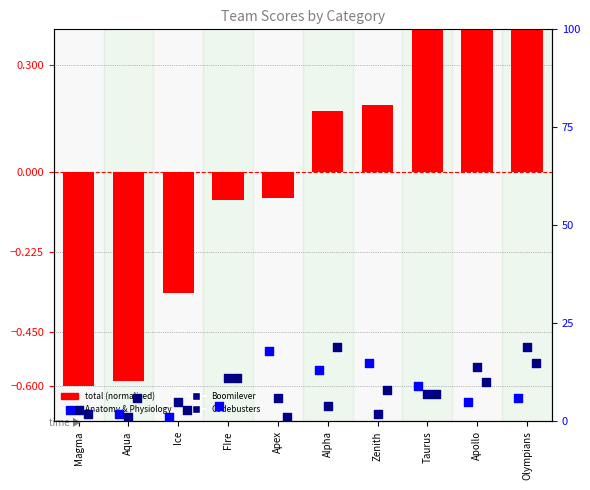

Is the value of Boomilever at Ice greater than the value of Codebusters at Alpha?

No